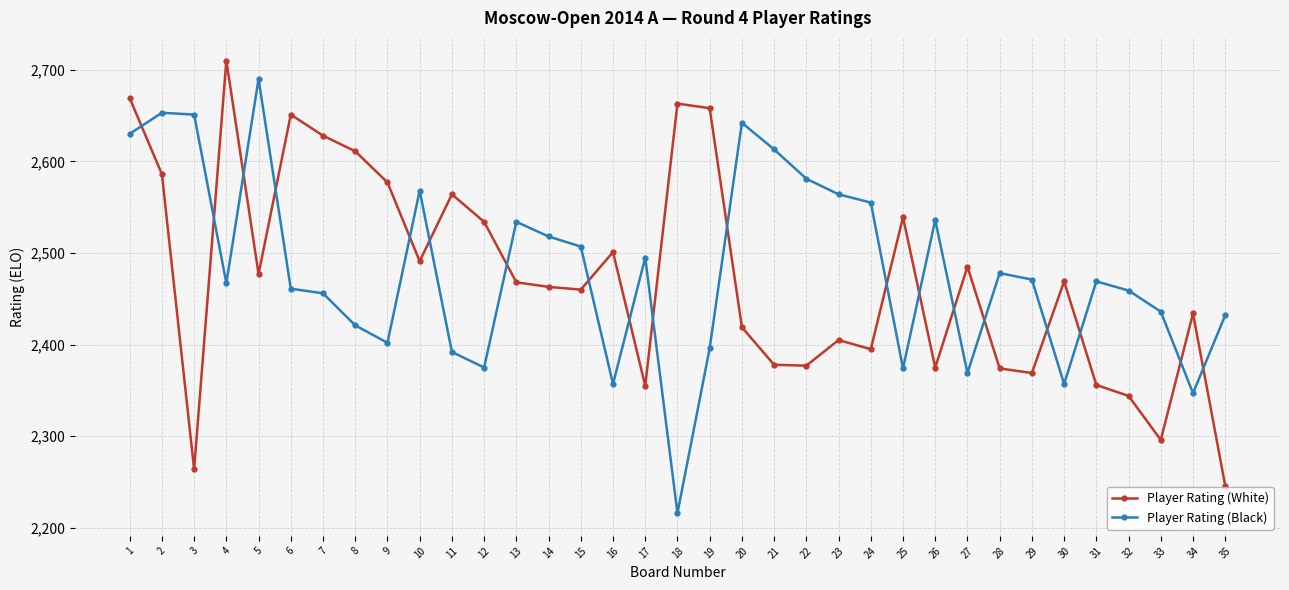

The Player Rating (White) series shows 2246 at 35. True or false?

True